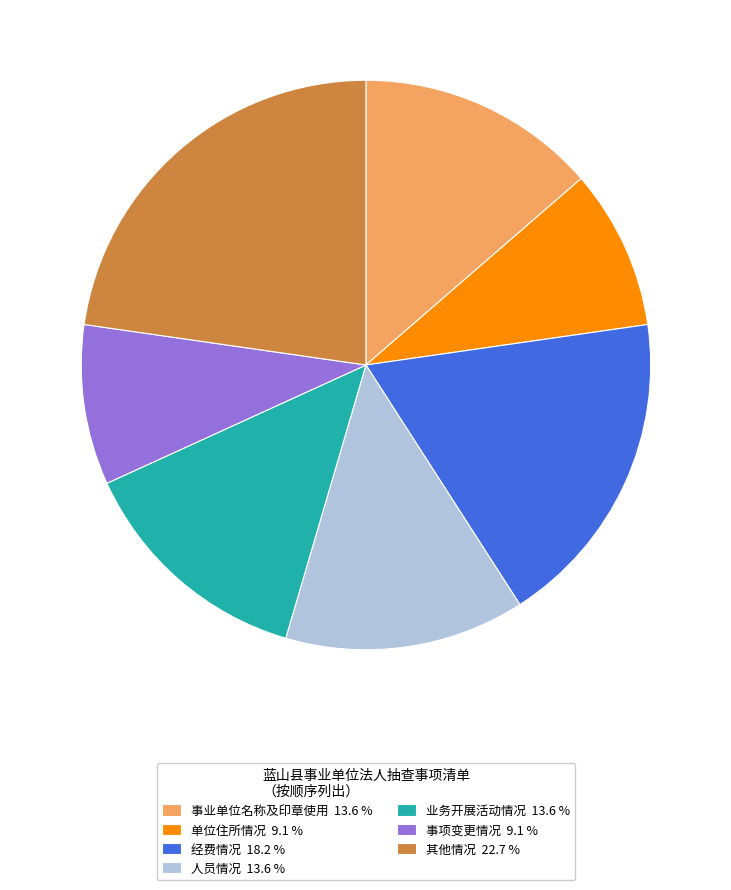

How many segments does this pie chart have?

7